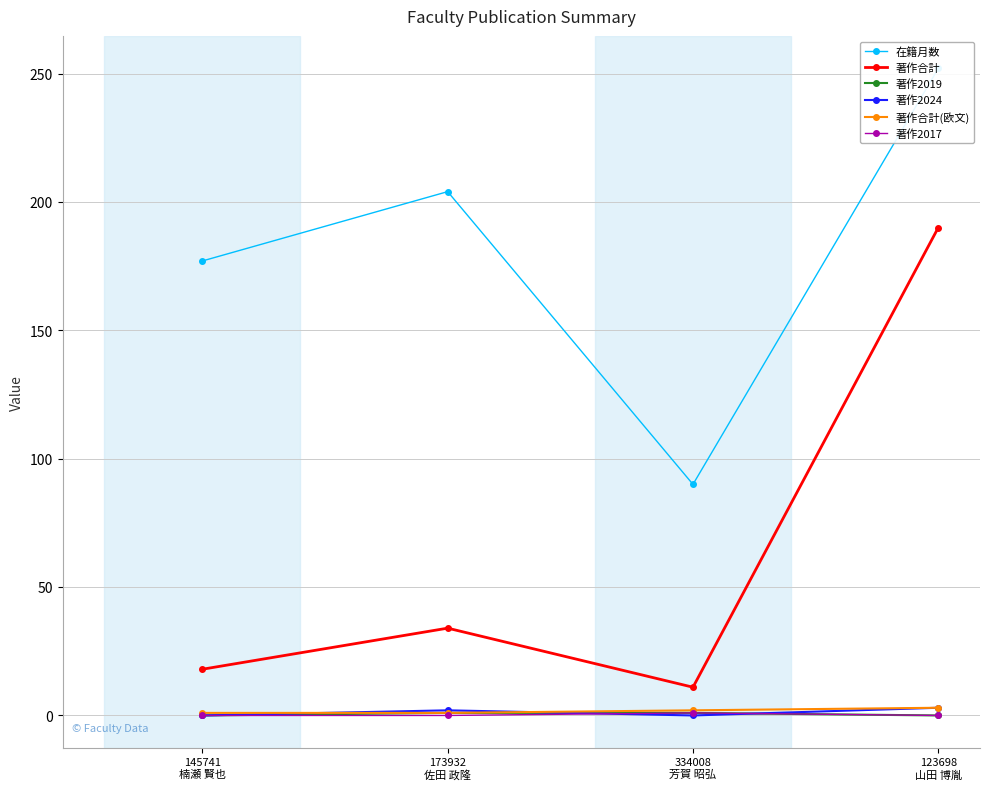

Which series has the largest total across all categories?

在籍月数